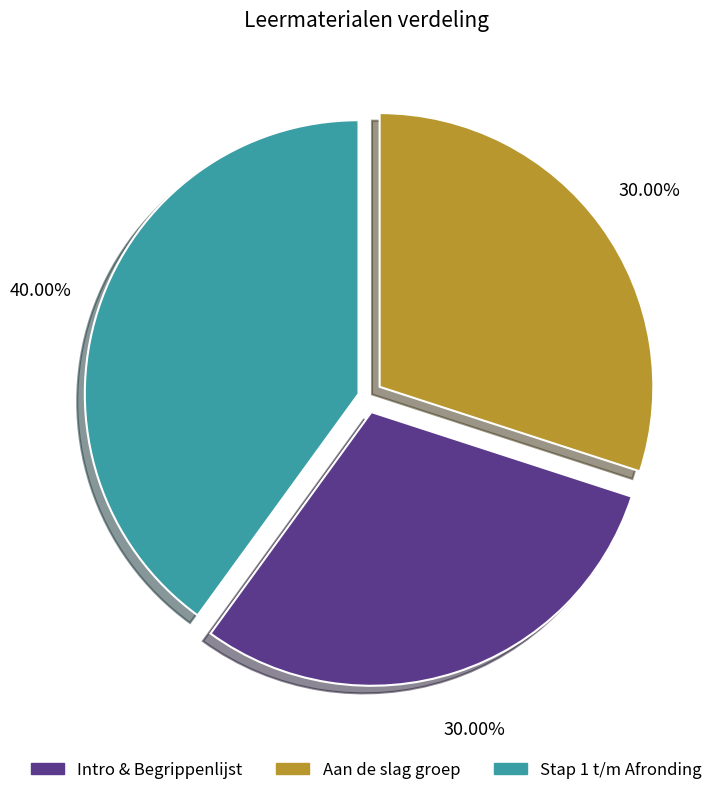

How many segments does this pie chart have?

3